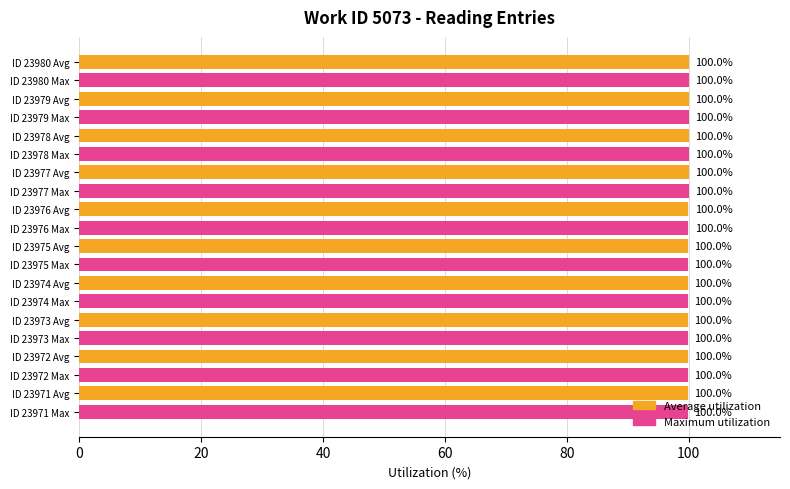

Are the bars grouped side by side (vs. stacked)?

Yes